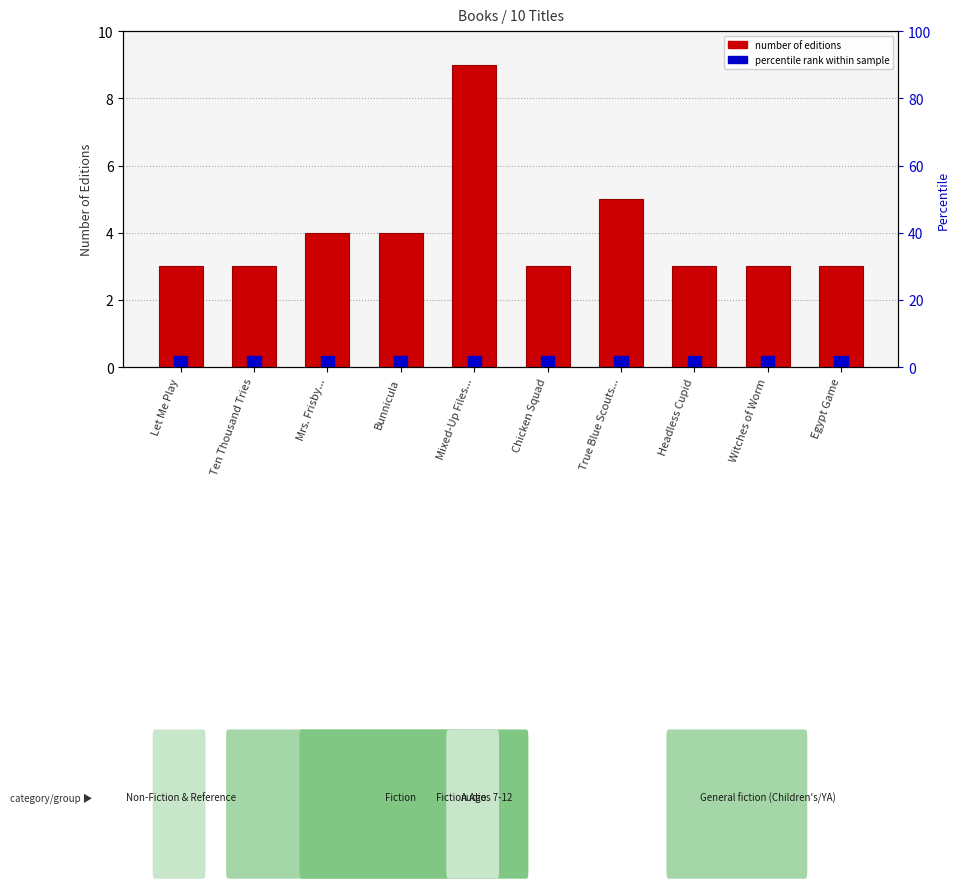

What is the label of the 6th bar from the left?

Chicken Squad